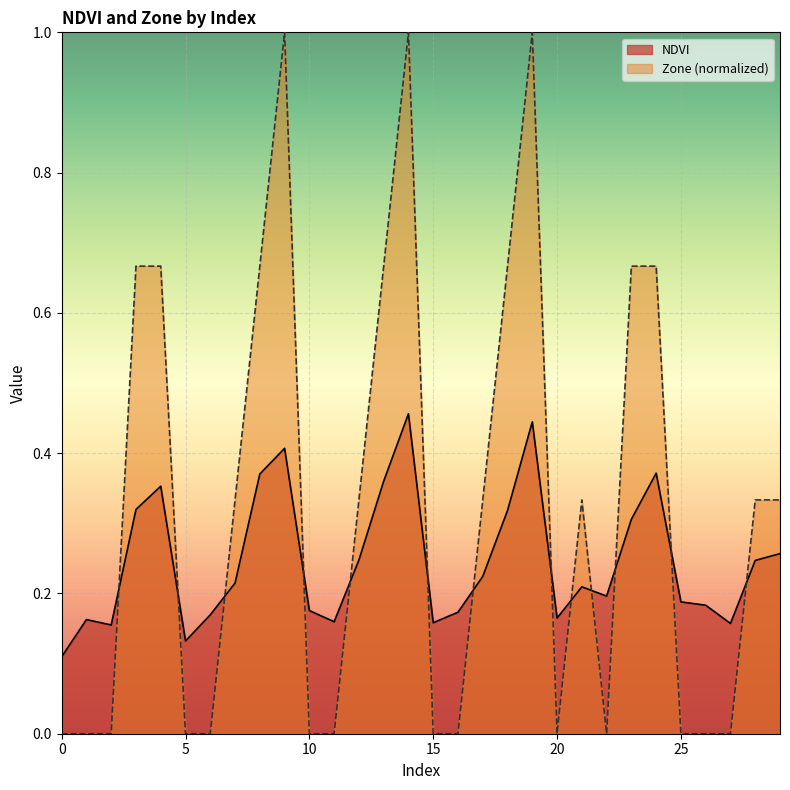

How many NDVI values are between 0 and 1?

30